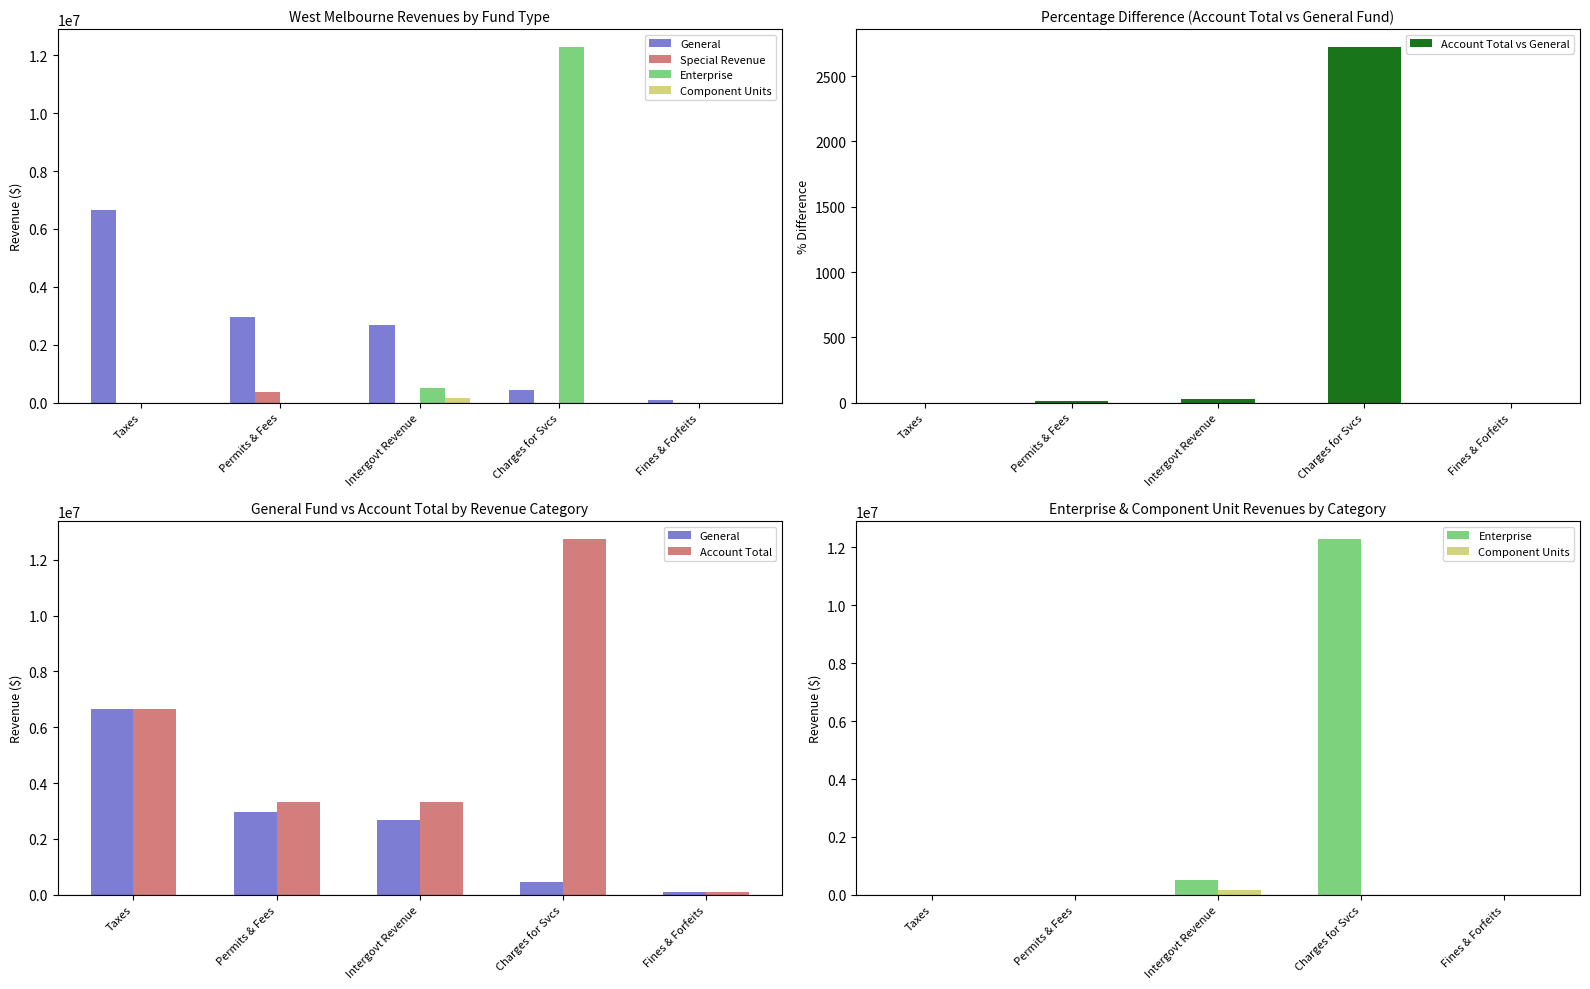

Rank the series by their maximum value, from highest to lowest.

Account Total, Enterprise, General, Special Revenue, Component Units, Account Total vs General